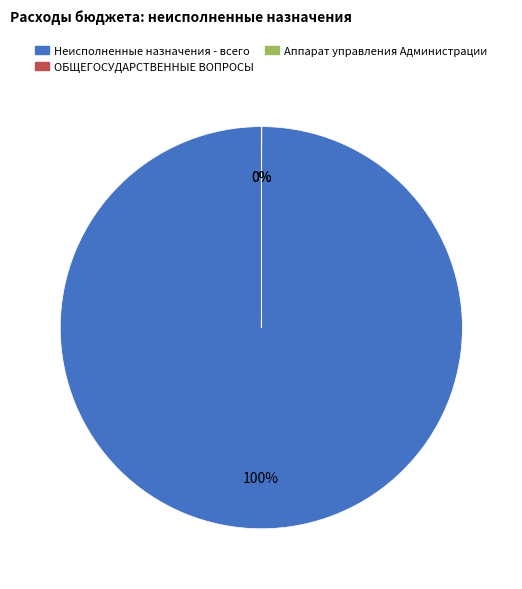

To the nearest percent, what is the average slice percentage?

33%